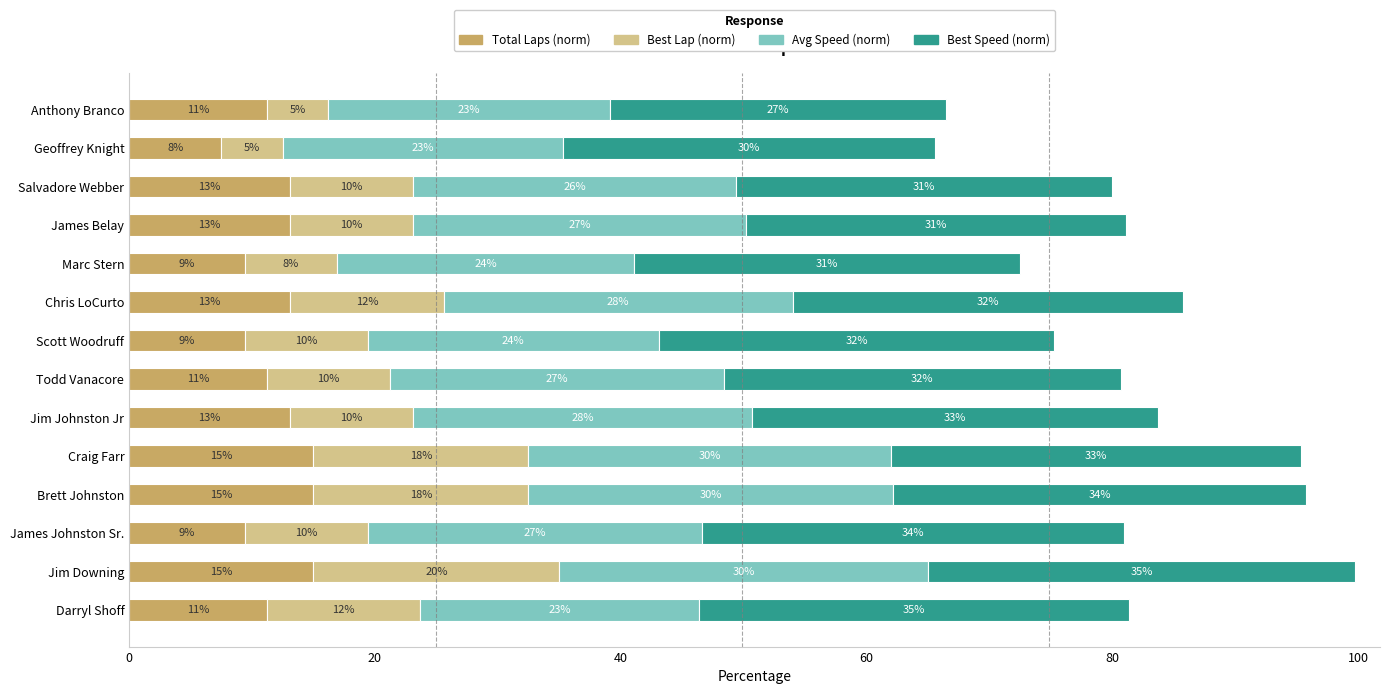

At which category is the sum across all series the highest?

Jim Downing